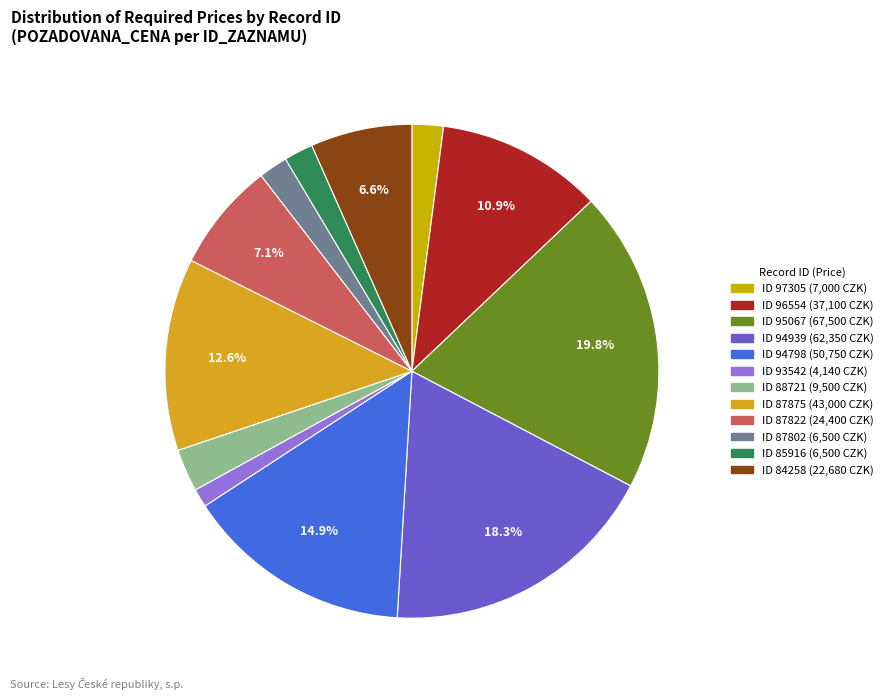

How many segments does this pie chart have?

12